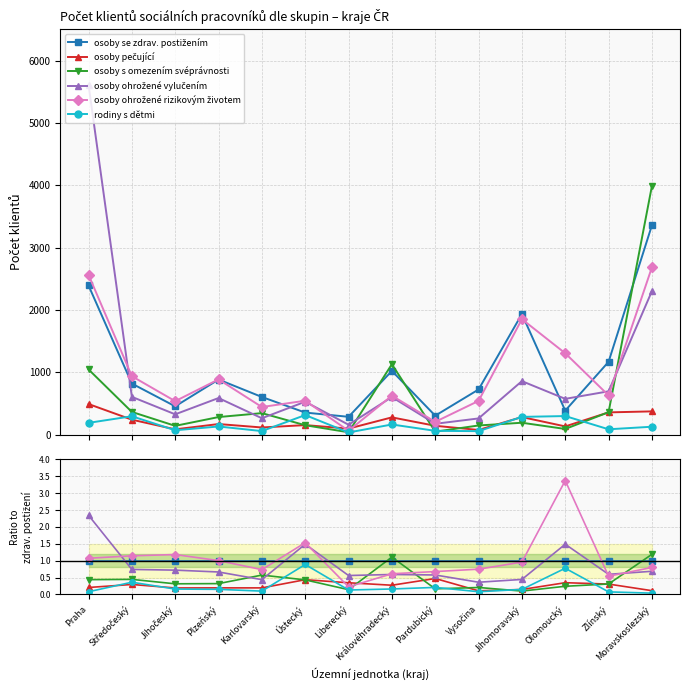

What is the average value of the rodiny s dětmi series?

0.2